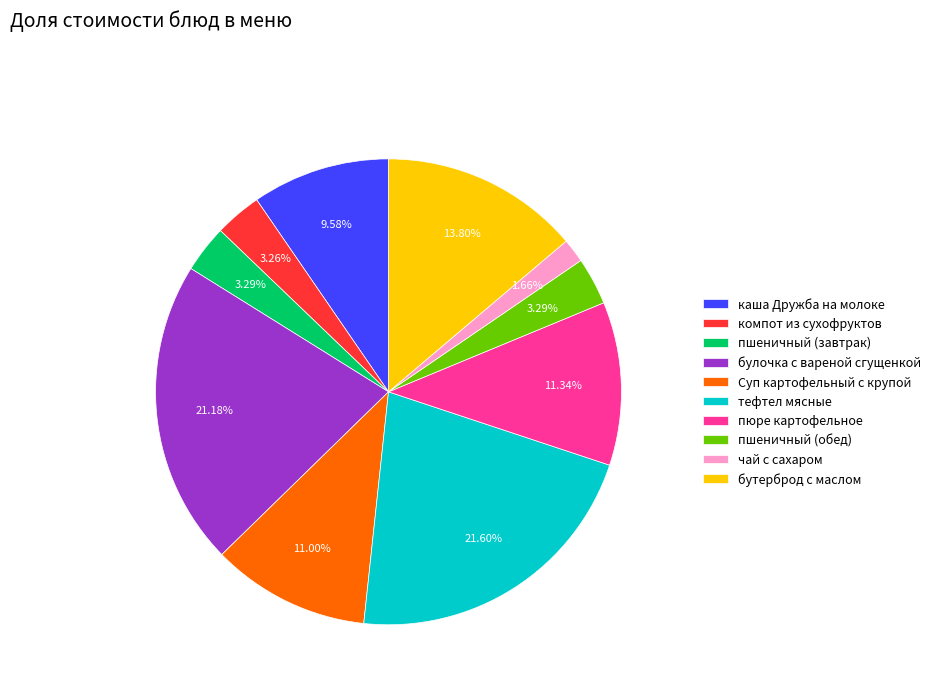

Is there a majority slice in this chart?

No